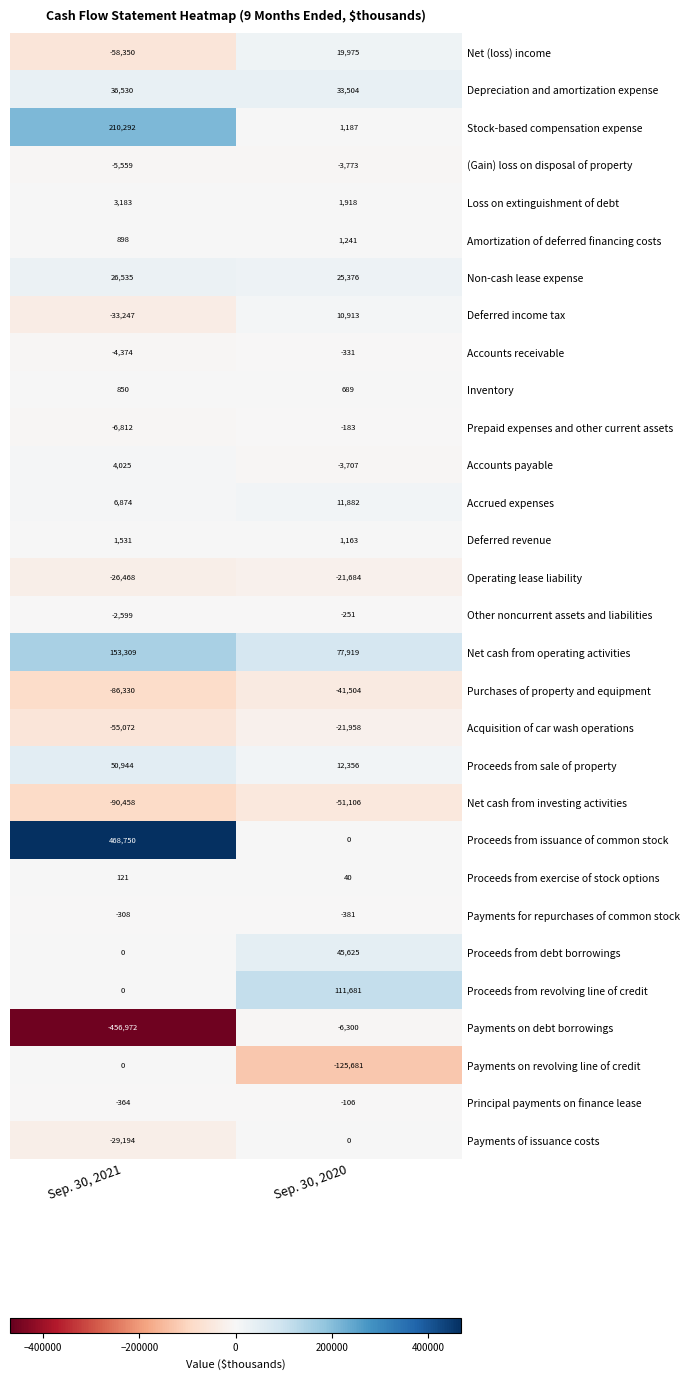

Between Sep. 30, 2021 and Sep. 30, 2020, which series saw the biggest shift?

Proceeds from issuance of common stock